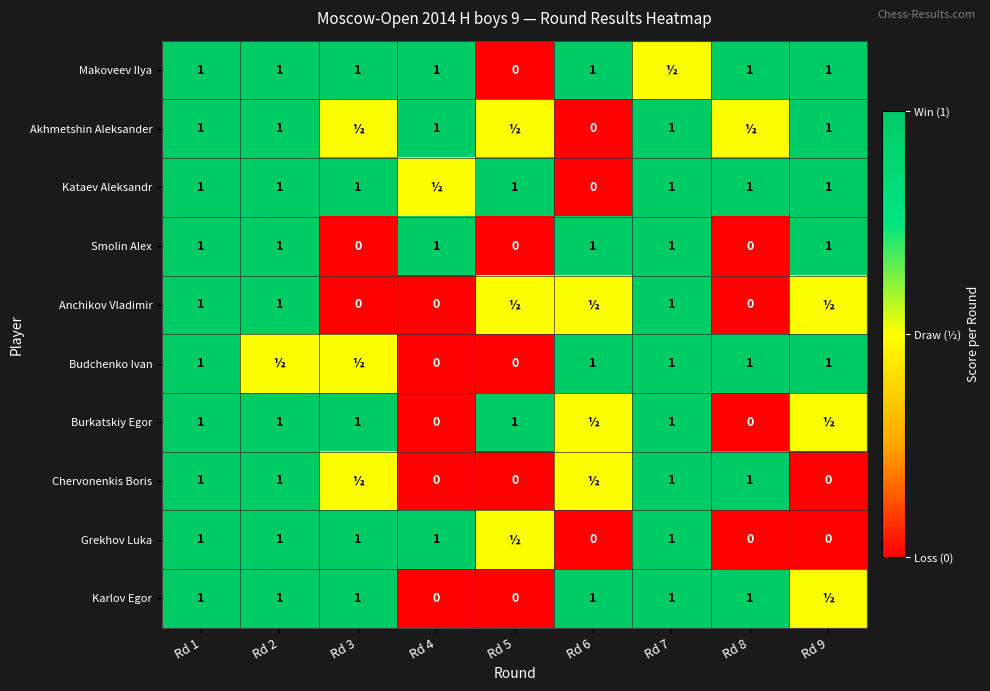

Is it true that Budchenko Ivan equals 1.7 at Rd 8?

False